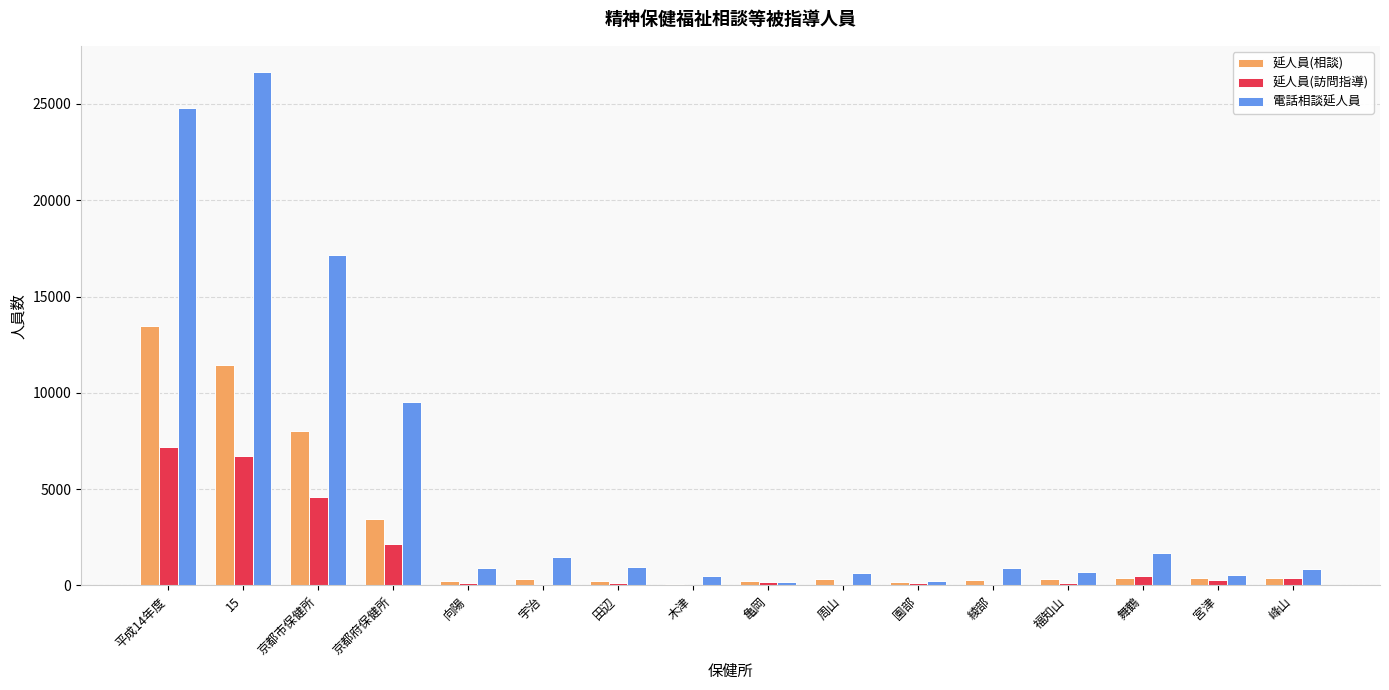

What is the spread (max minus min) of values at 京都市保健所?

12594